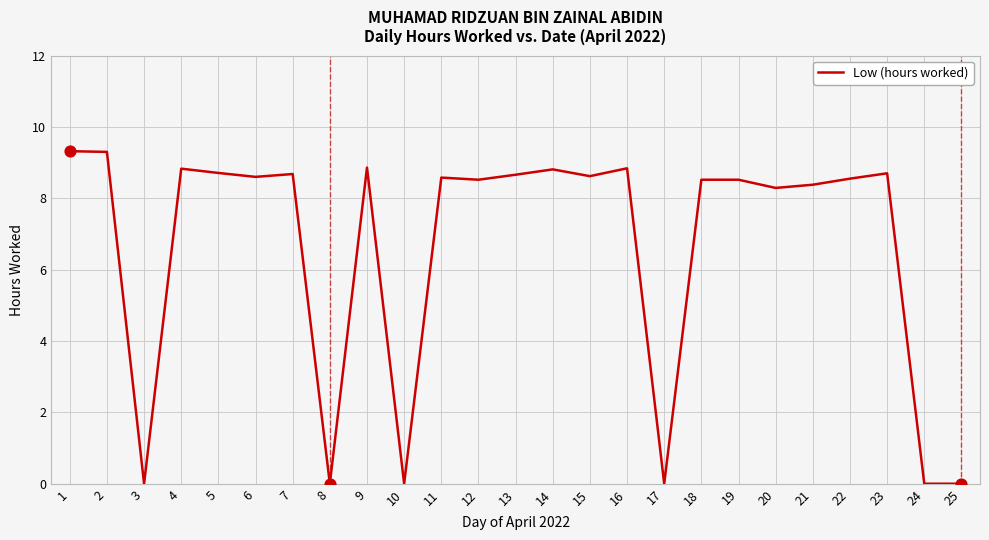

Between 5 and 16, which is larger?

16